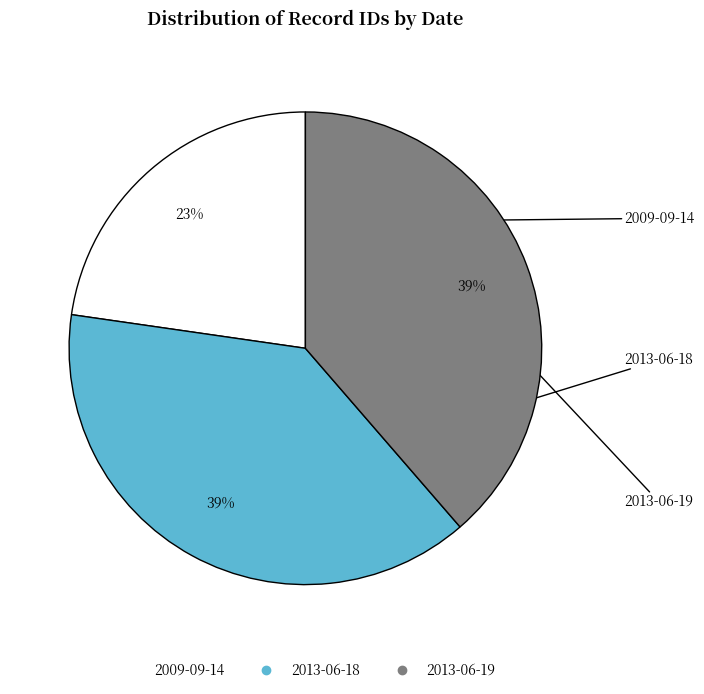

Is 2009-09-14 the majority of the pie?

No